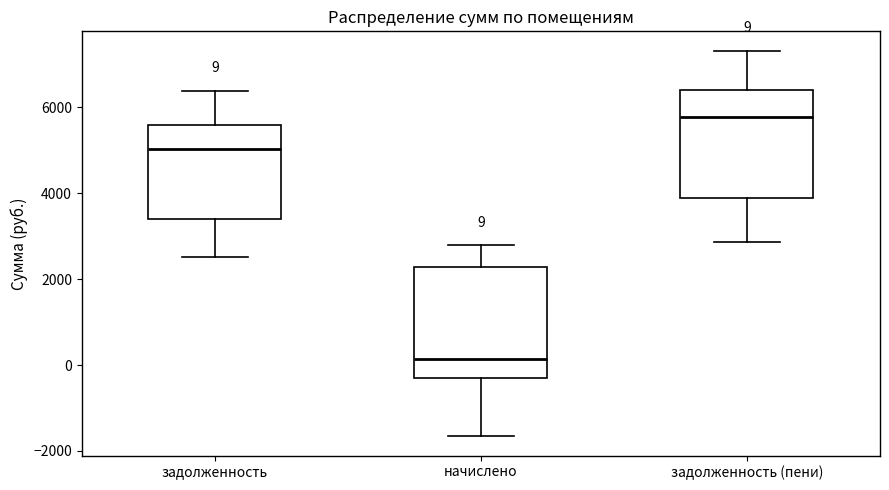

Which box has the lowest median line?

начислено